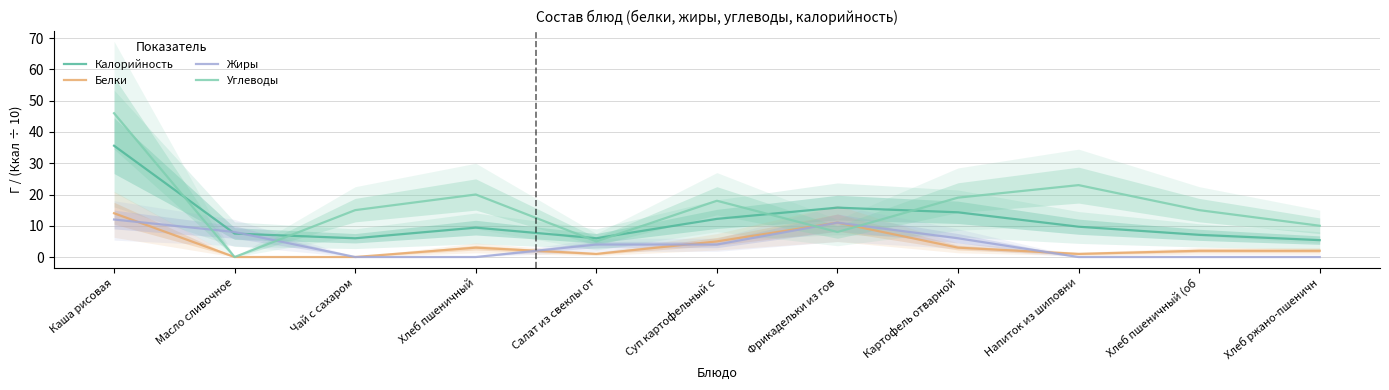

The Белки series shows 2.0 at Хлеб ржано-пшеничн. True or false?

True